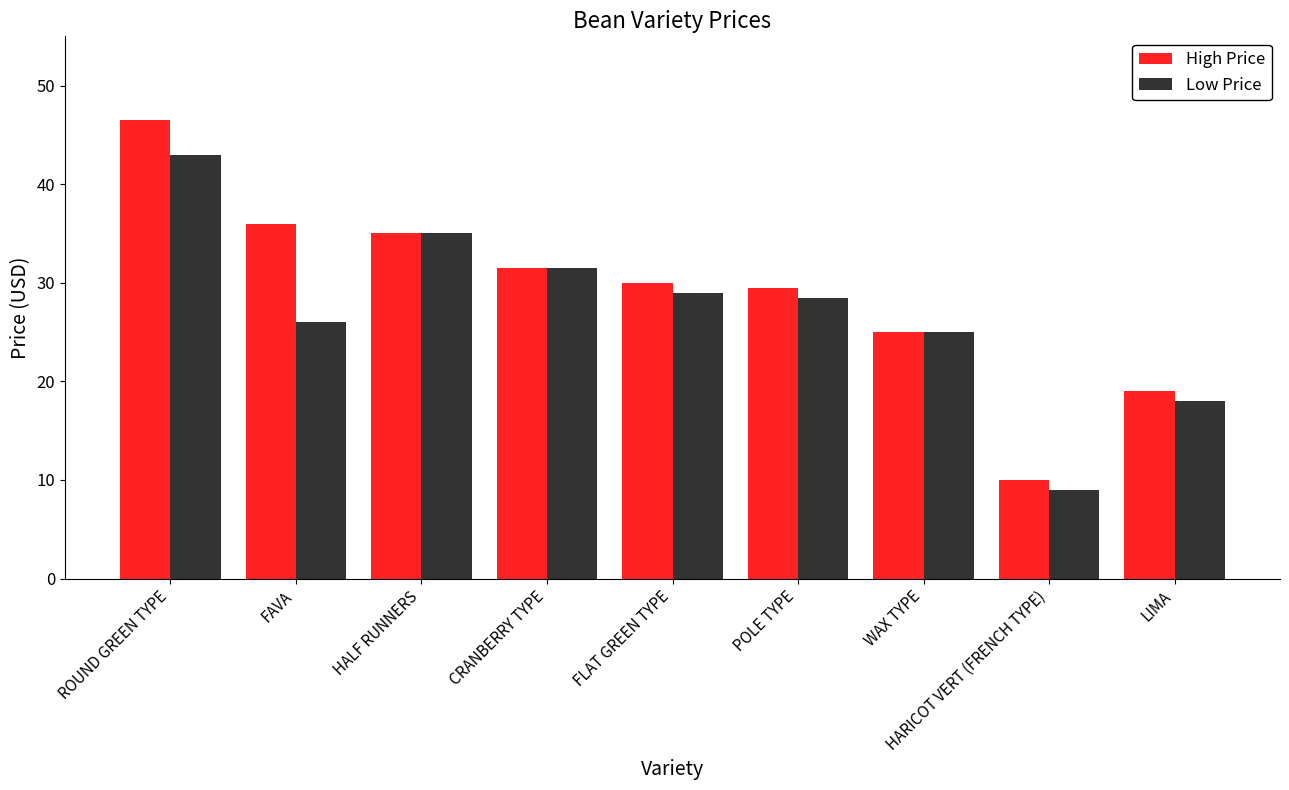

What is the total value across all series at HALF RUNNERS?

70.0